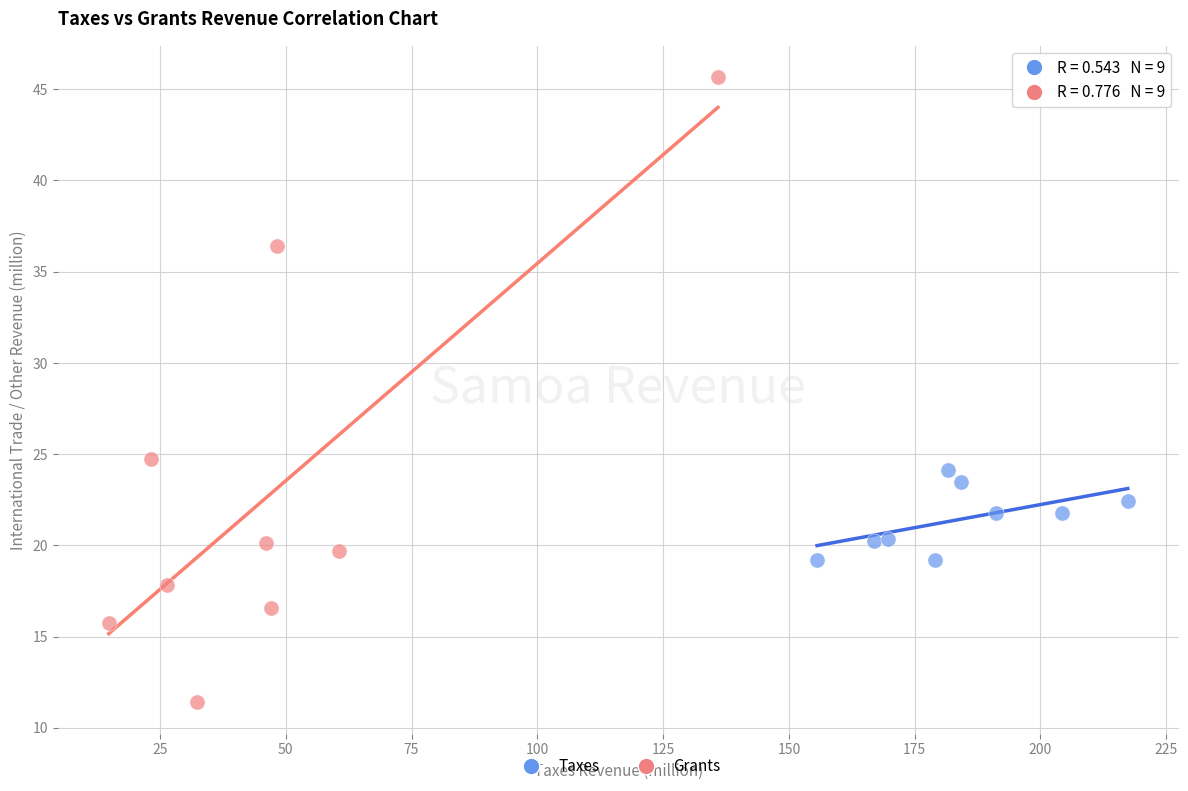

Which series has the largest Y range (max minus min)?

Grants